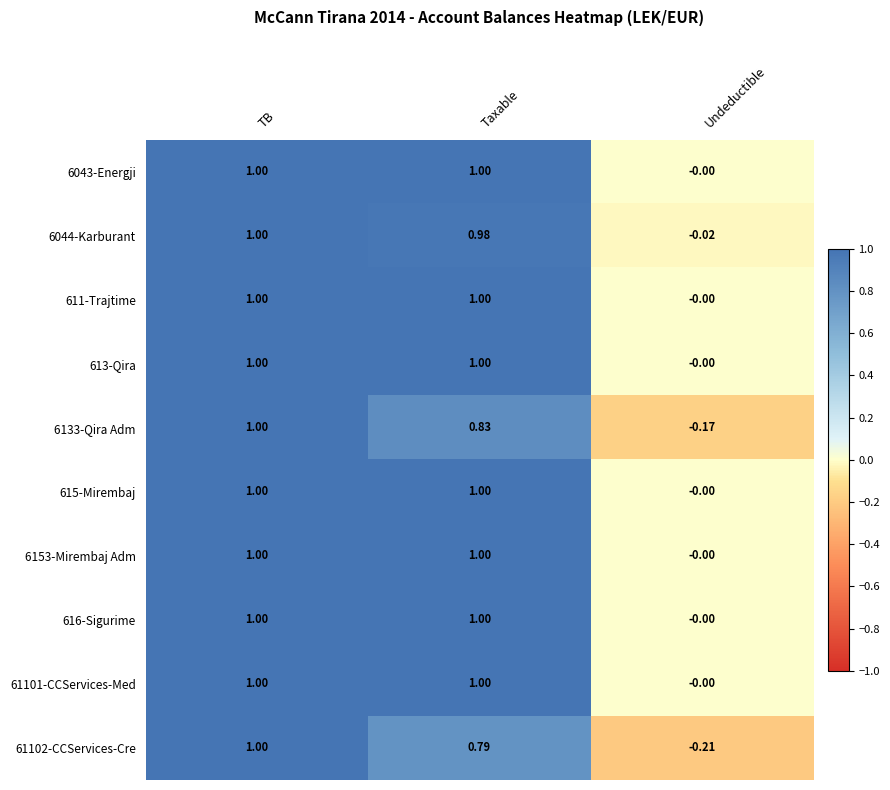

Where does the 61102-CCServices-Cre series first go above 0?

TB